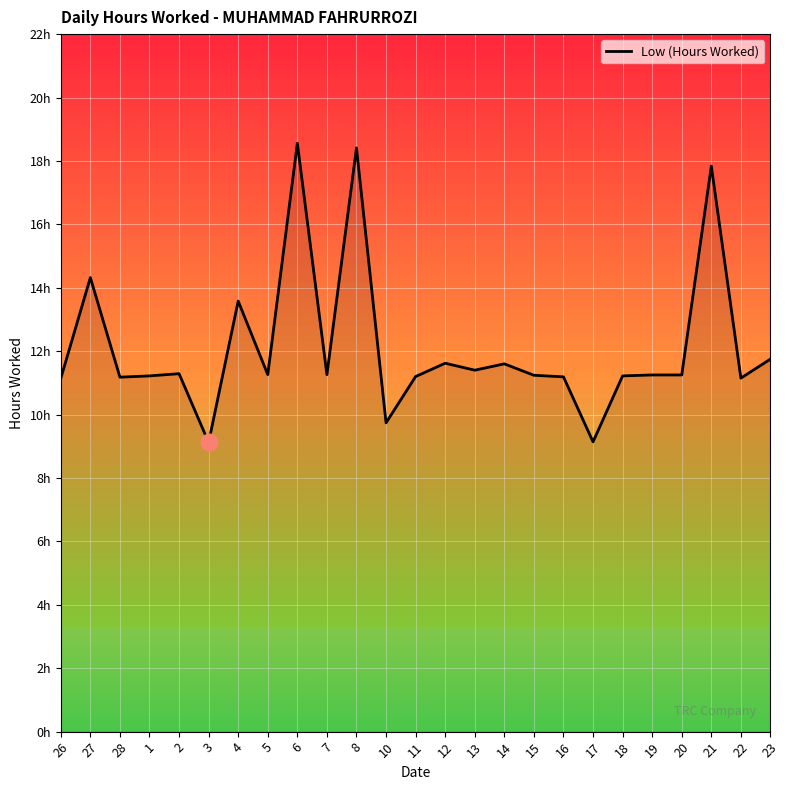

Is it true that the value at 3 is 9.1?

True